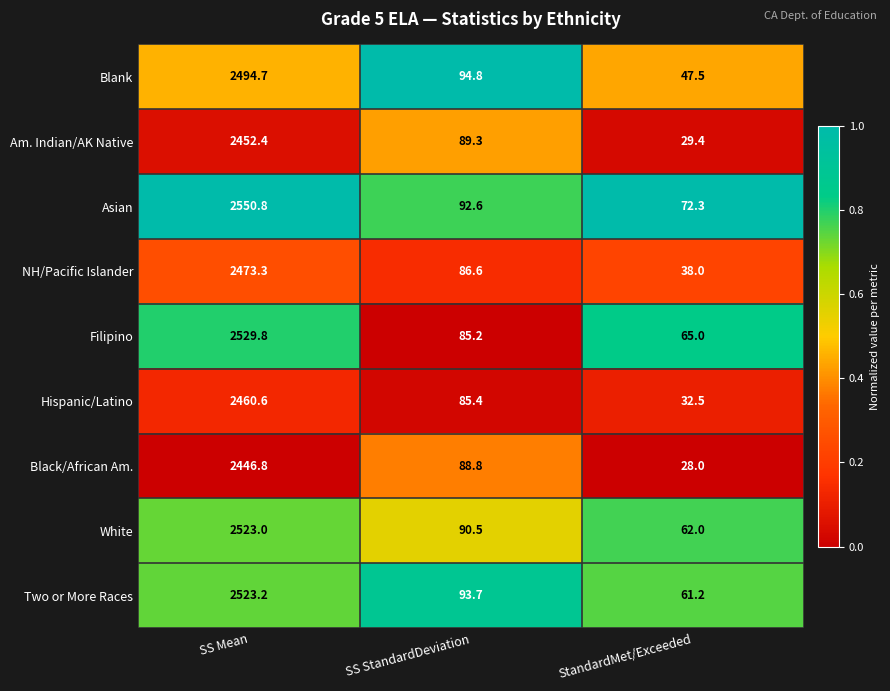

True or false: Filipino has a value of 65.0 at StandardMet/Exceeded.

True